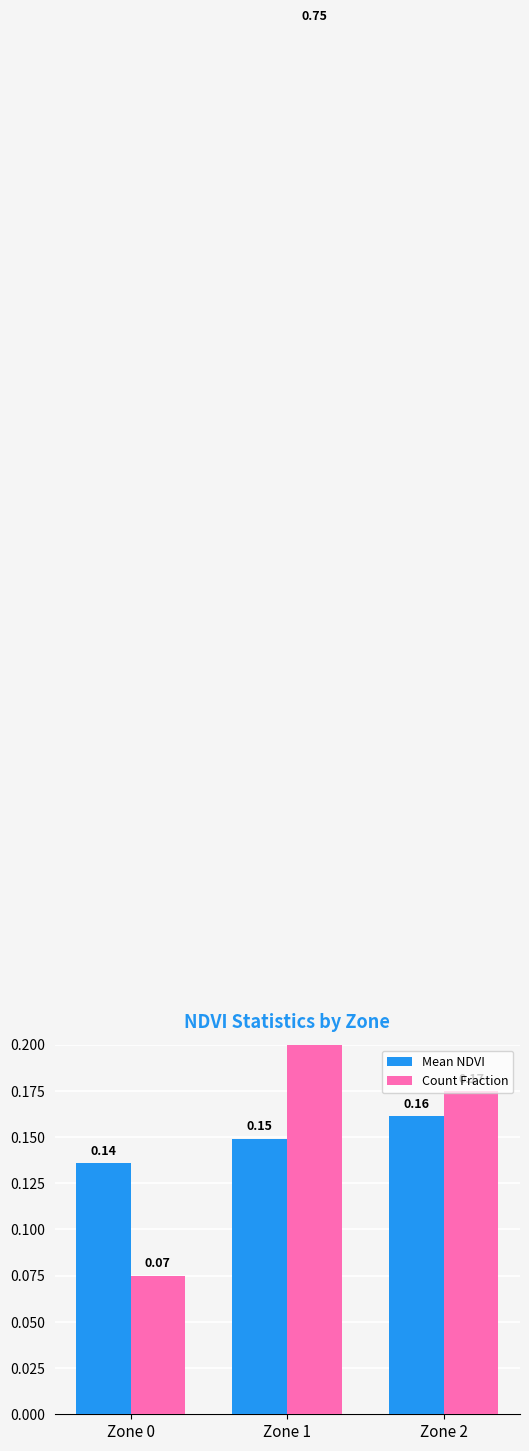

What is the value of the Mean NDVI bar at the 2nd from the left?

0.1